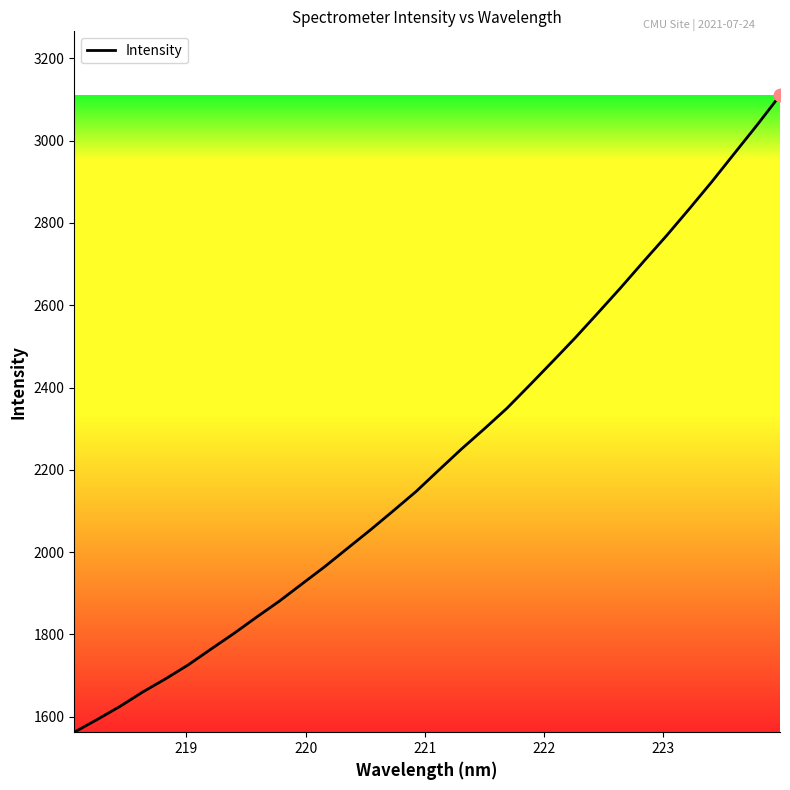

What is the difference between the maximum and minimum values?

1548.2